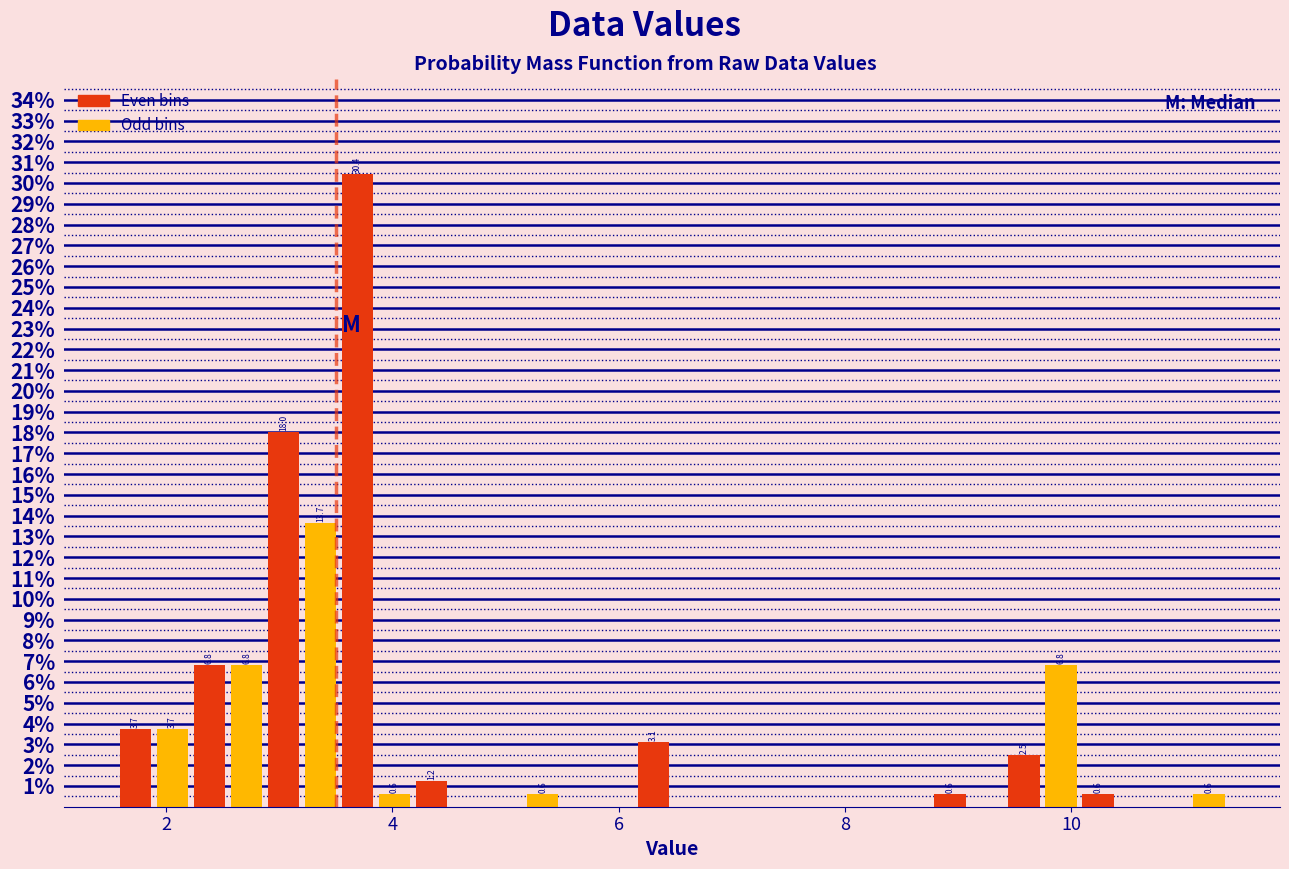

Around what value on the x-axis is the tallest bar? Give the approximate position of its centre, as read against the axis.

3.6